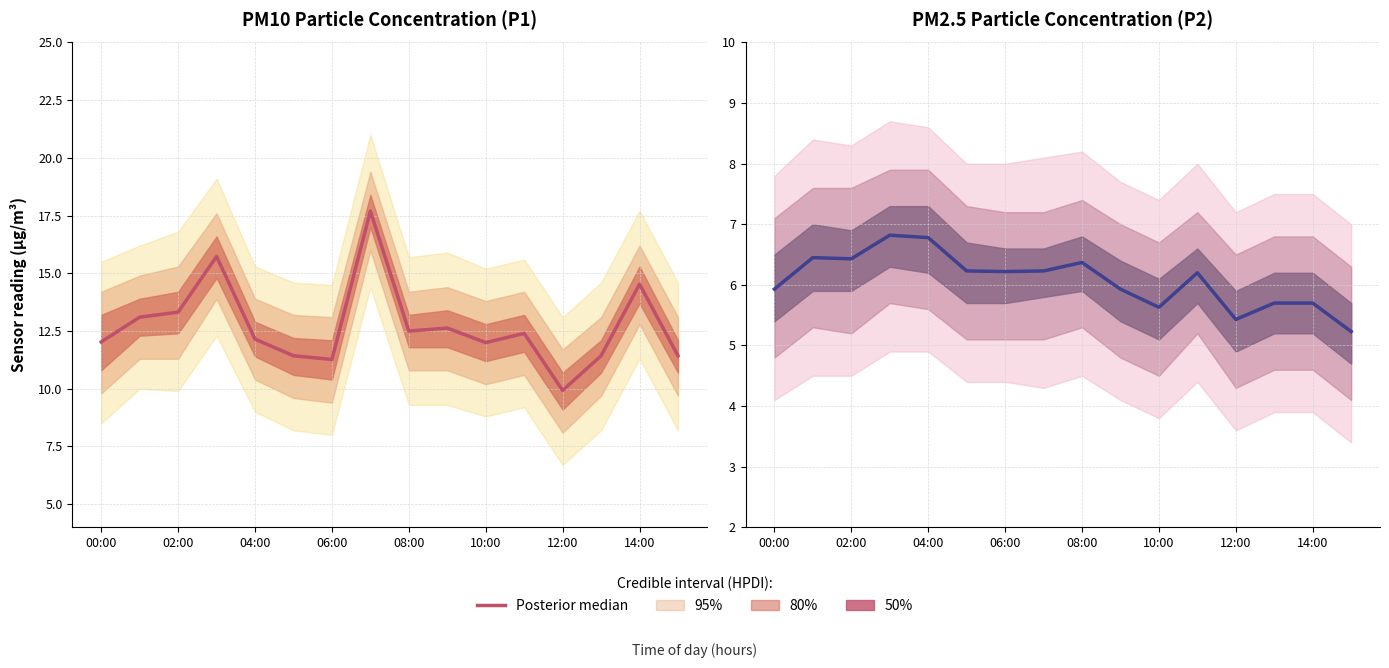

What is the label of the 16th point from the left?

15